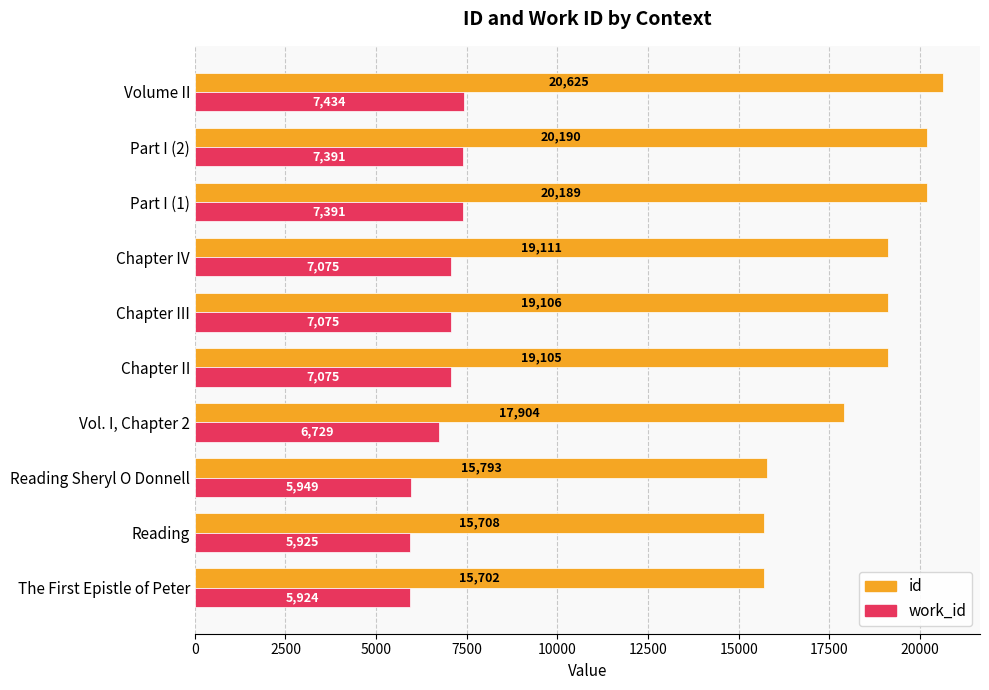

Rank the series by their average value, from highest to lowest.

id, work_id